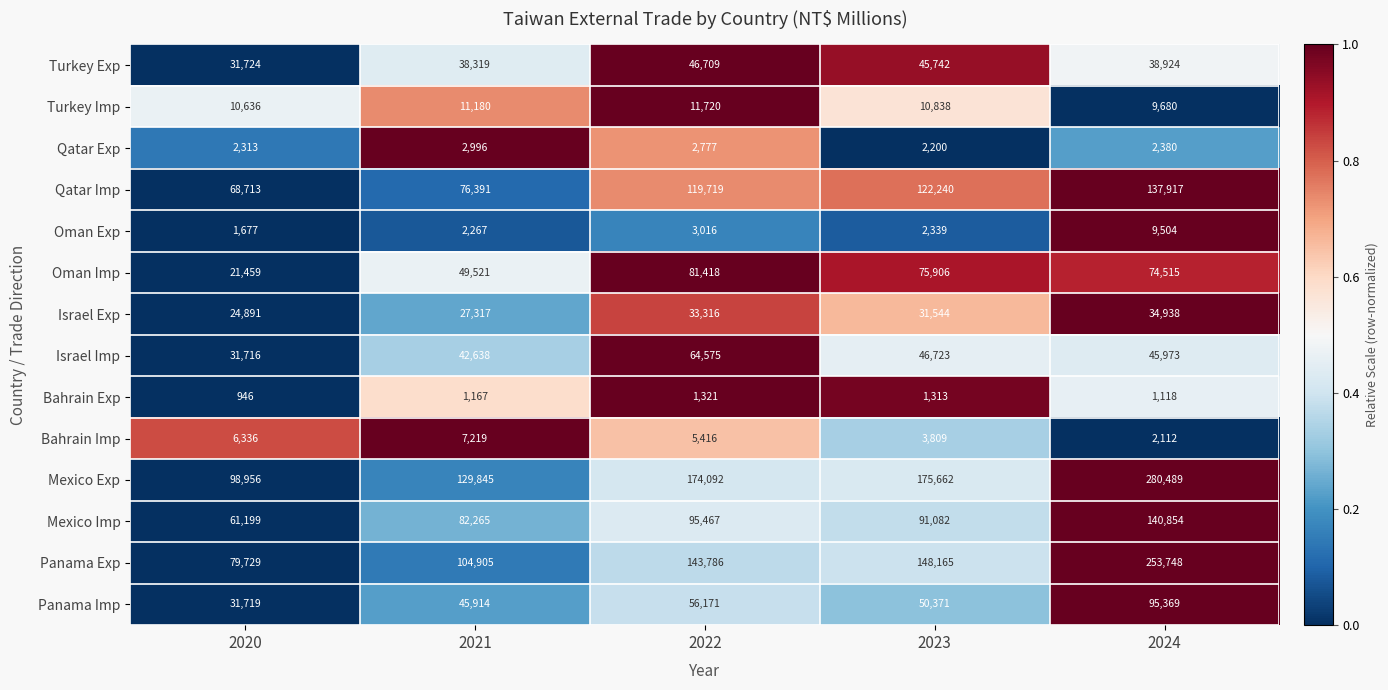

Is the value of Qatar Exp at 2023 greater than the value of Panama Imp at 2020?

No